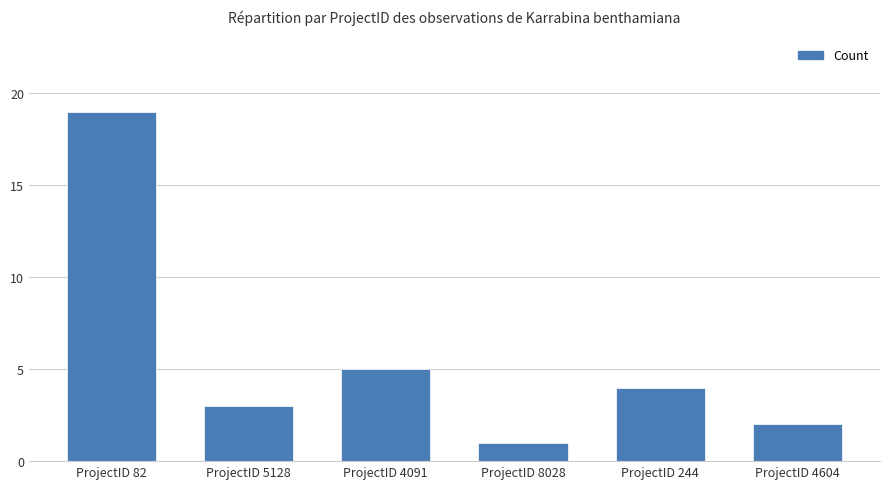

Reading left to right, transcribe all the data shown in this chart.

19	3	5	1	4	2